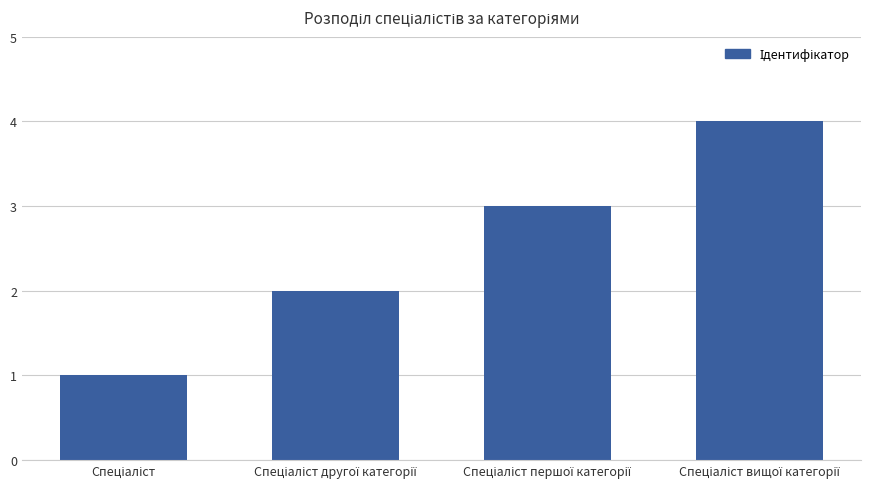

Are the bars grouped side by side (vs. stacked)?

No